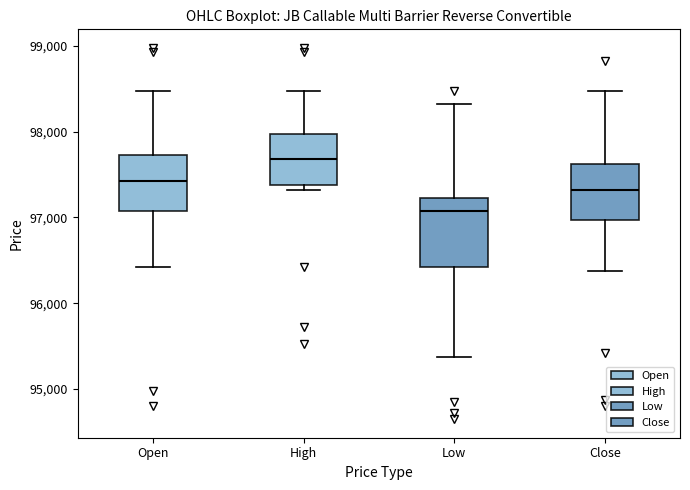

Which box is the tallest, from its lower edge to its upper edge?

Low